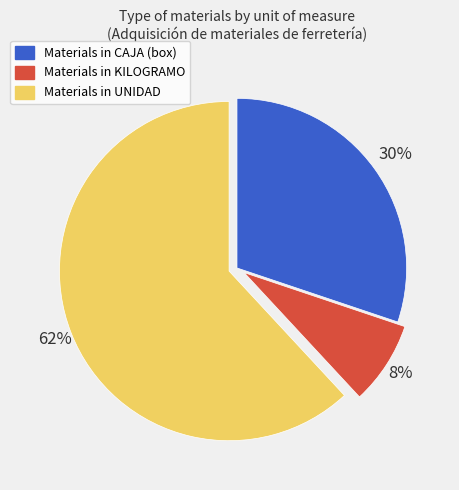

Does any single category account for the majority?

Yes